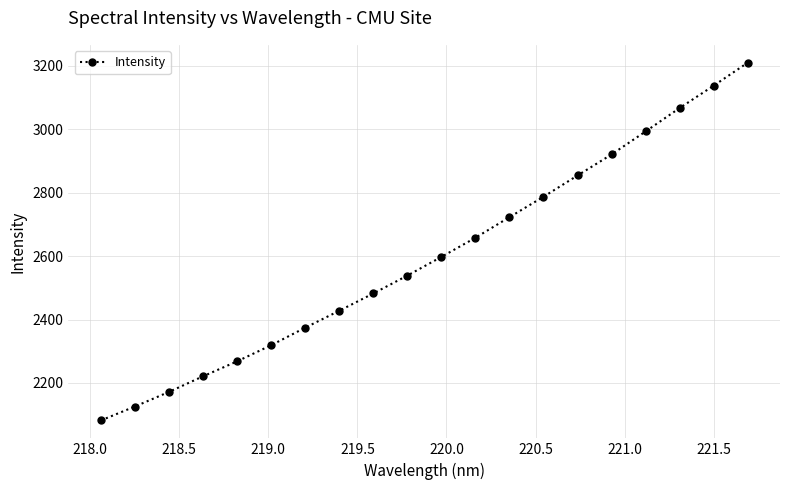

True or false: the data has more than 0 interior local peaks.

False